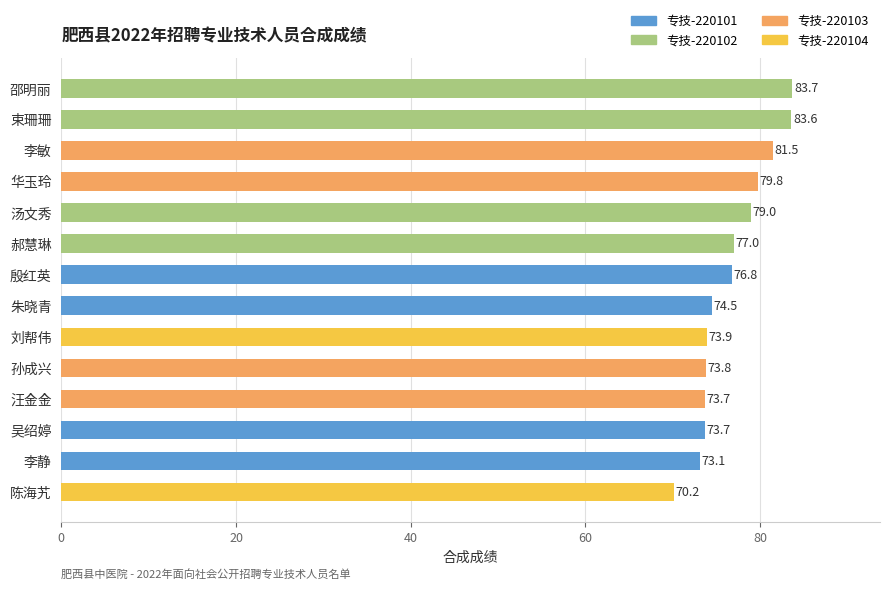

Reading top to bottom, what are all the values shown in this chart?

83.7	83.6	81.5	79.8	79.0	77.0	76.8	74.5	73.9	73.8	73.7	73.7	73.1	70.2